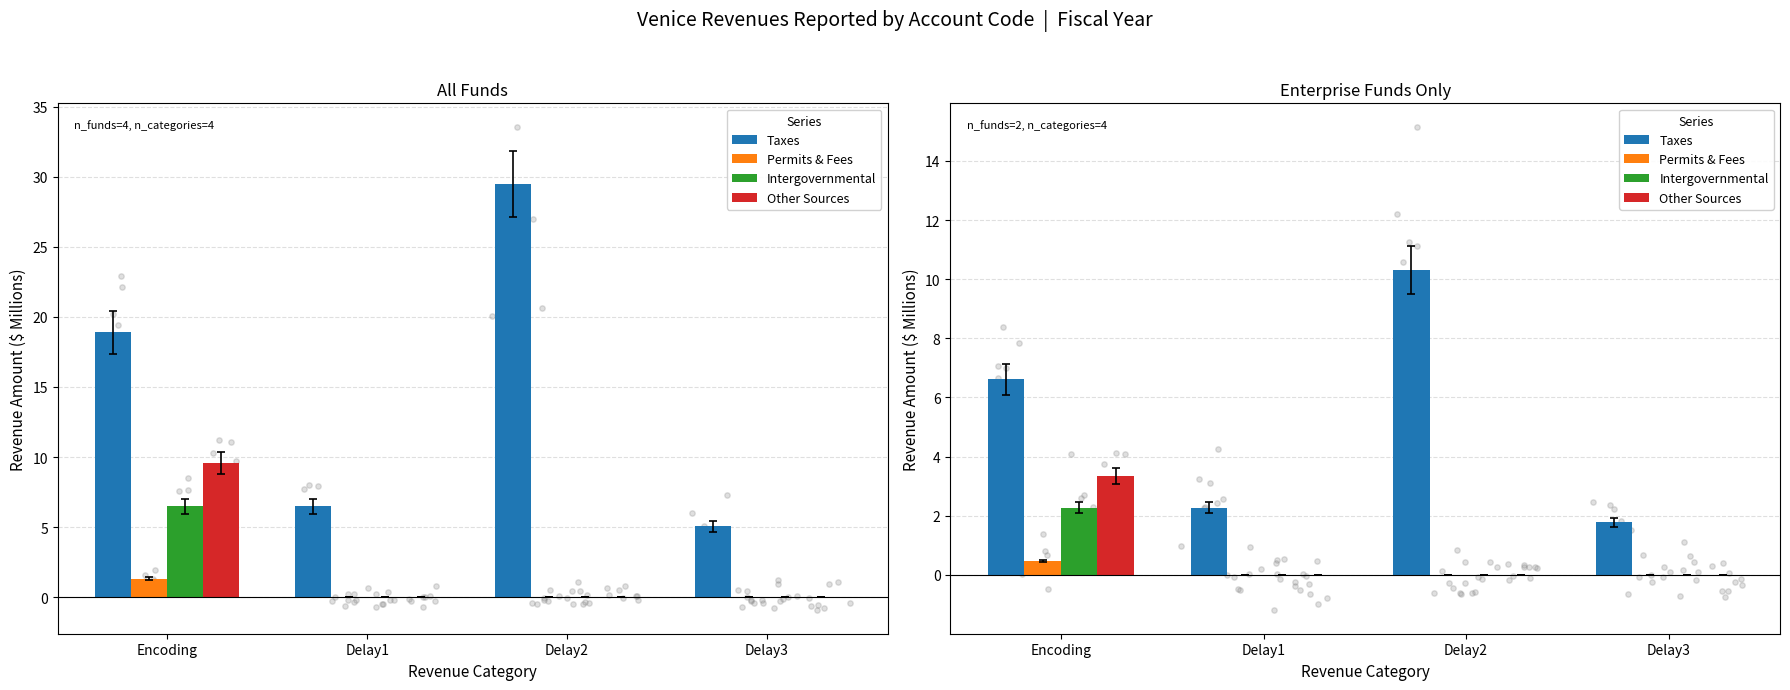

Is the value of Taxes at Delay3 greater than the value of Intergovernmental at Delay3?

Yes